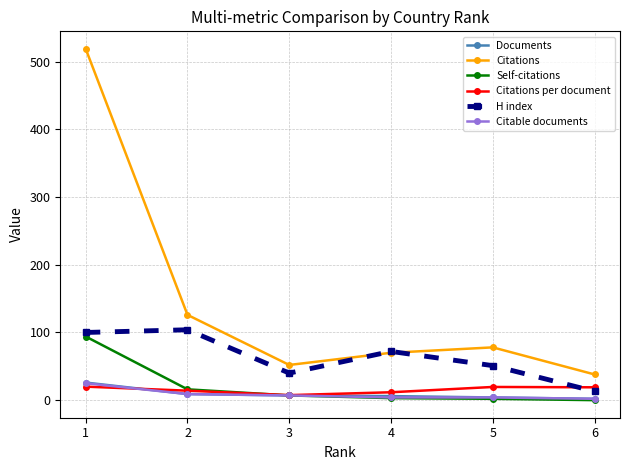

The Self-citations series shows 0.0 at 6. True or false?

True